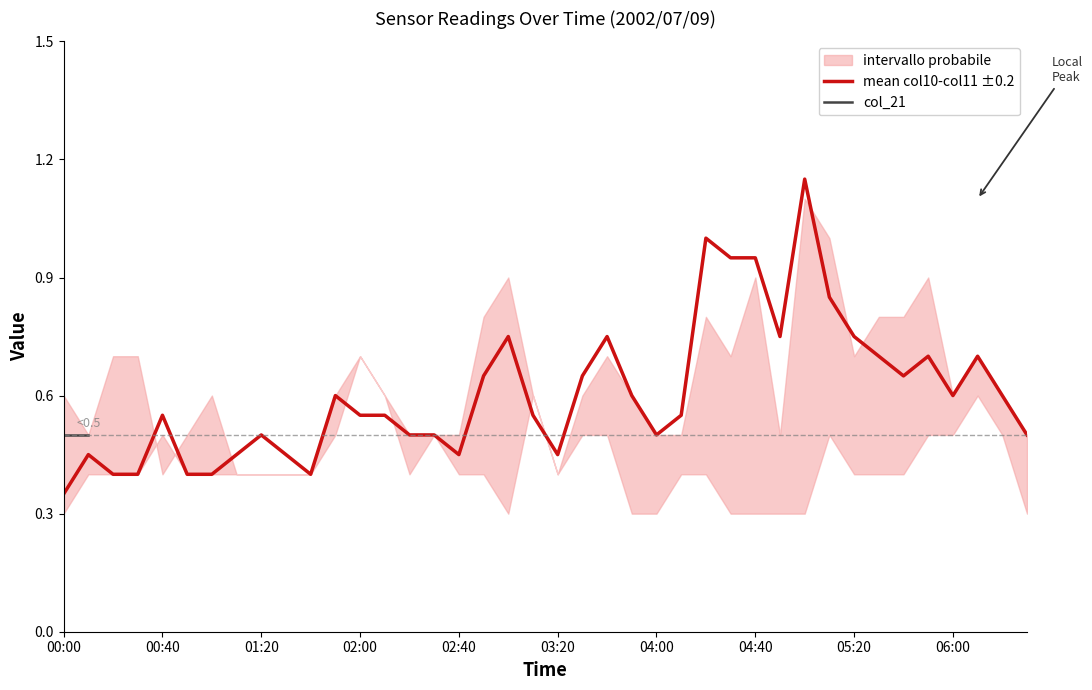

Where is mean col10-col11 ±0.2 nearest to the value 0?

00:00